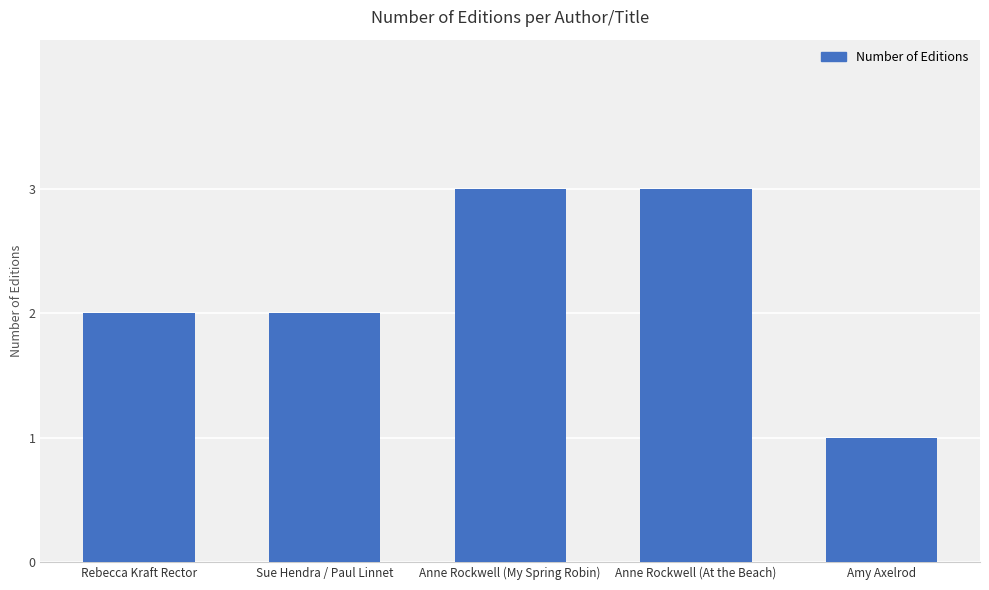

The chart shows a value of 3 at Anne Rockwell (At the Beach). True or false?

True